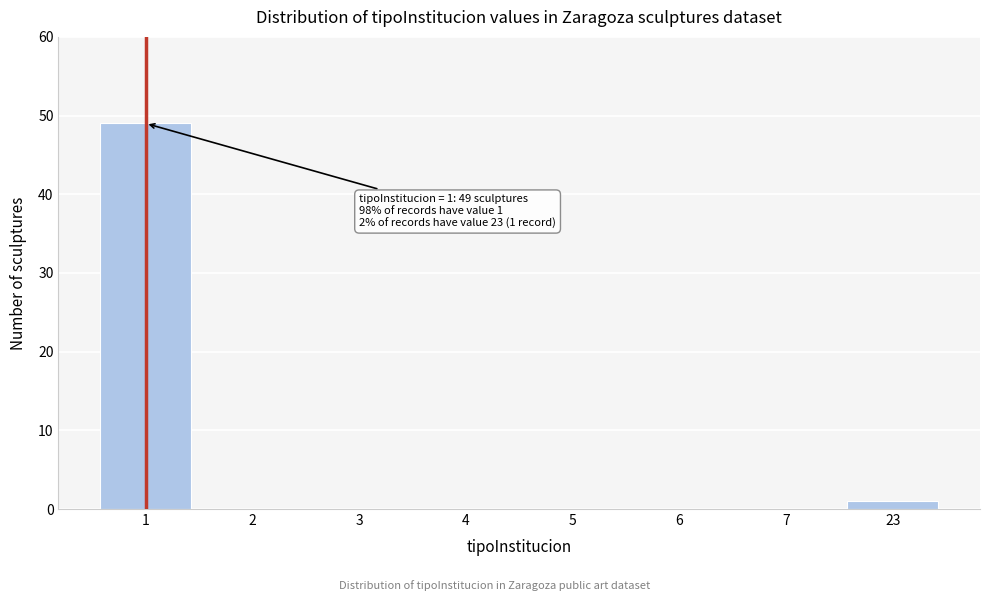

Reading left to right, list all the values displayed in this chart.

1=49	2=0	3=0	4=0	5=0	6=0	7=0	23=1